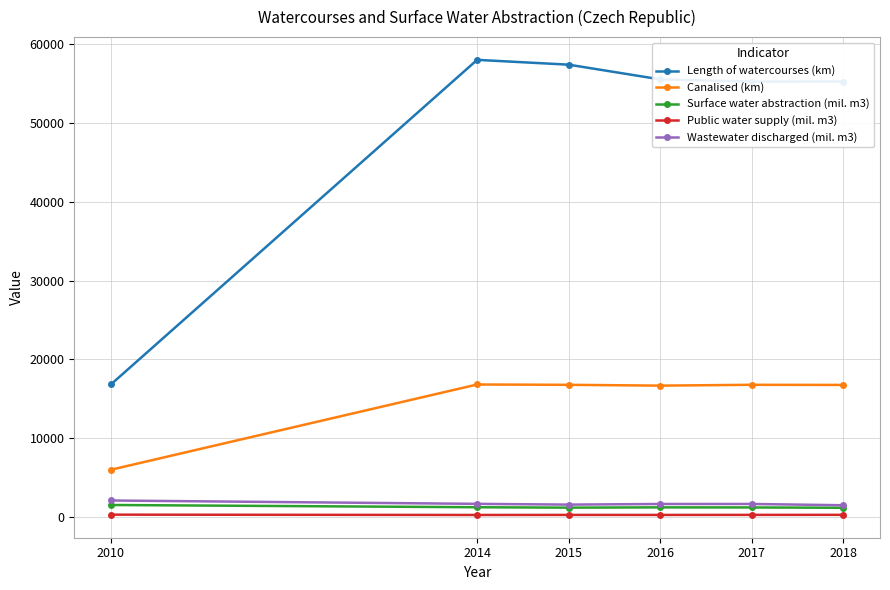

At how many categories does at least one series exceed 40110?

5